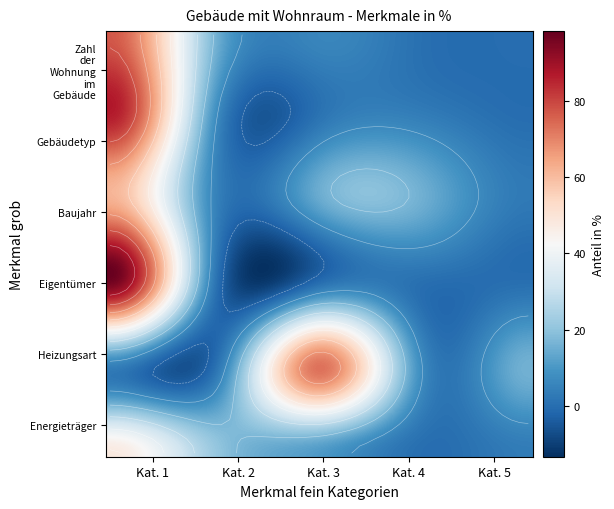

Reading left to right, what are all the values shown in this chart?

Zahl der Wohnung im Gebäude: 0=77.1	1=16.5	2=6.0	3=0.5	4=0.0
Gebäudetyp: 0=86.2	1=8.2	2=1.6	3=4.1	4=0.0
Baujahr: 0=62.6	1=5.3	2=14.1	3=15.1	4=2.8
Eigentümer: 0=95.3	1=1.8	2=1.5	3=0.0	4=0.8
Heizungsart: 0=2.9	1=0.7	2=73.6	3=6.3	4=16.0
Energieträger: 0=48.1	1=21.4	2=10.4	3=0.0	4=3.4